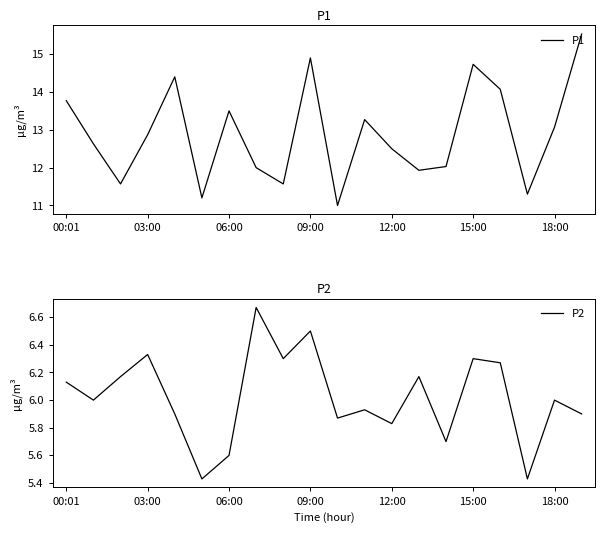

Which category has the lowest value in the P1 series?

10